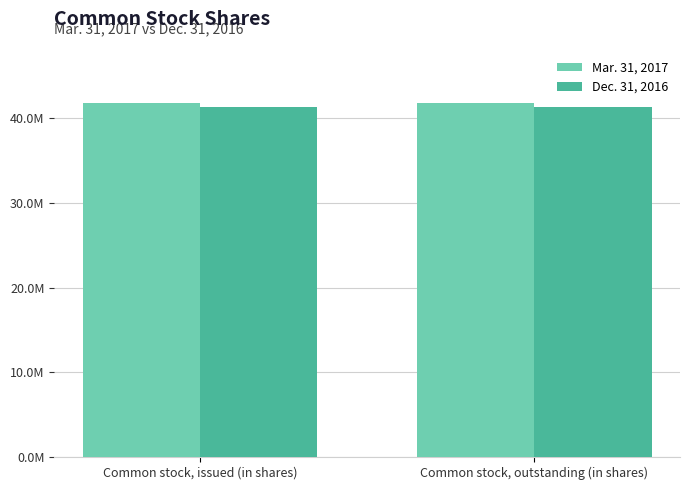

Reading left to right, extract all data points from this chart.

Mar. 31, 2017: Common stock, issued (in shares)=41792718	Common stock, outstanding (in shares)=41792718
Dec. 31, 2016: Common stock, issued (in shares)=41303353	Common stock, outstanding (in shares)=41303353